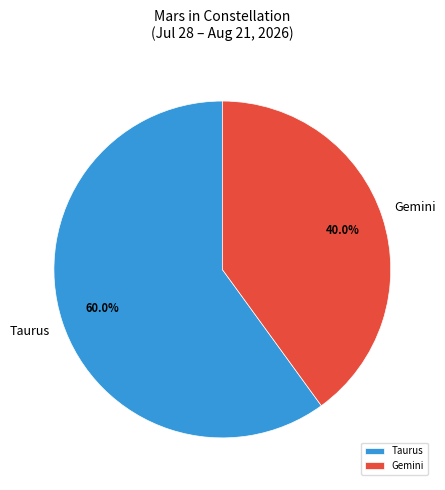

What percentage is the Taurus slice, to the nearest percent?

60%